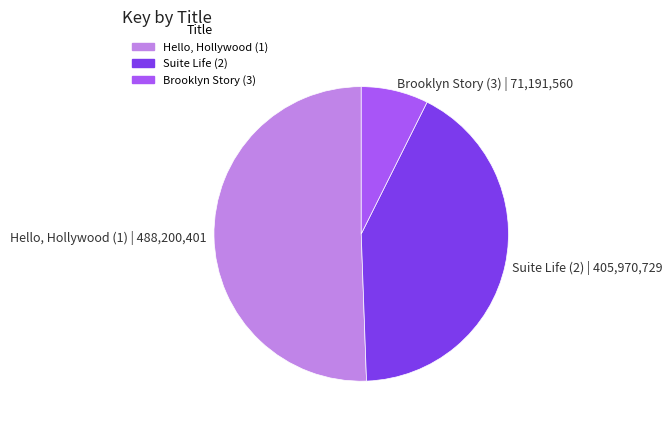

Is the sum of Hello, Hollywood (1) | 488,200,401 and Suite Life (2) | 405,970,729 greater than half?

Yes